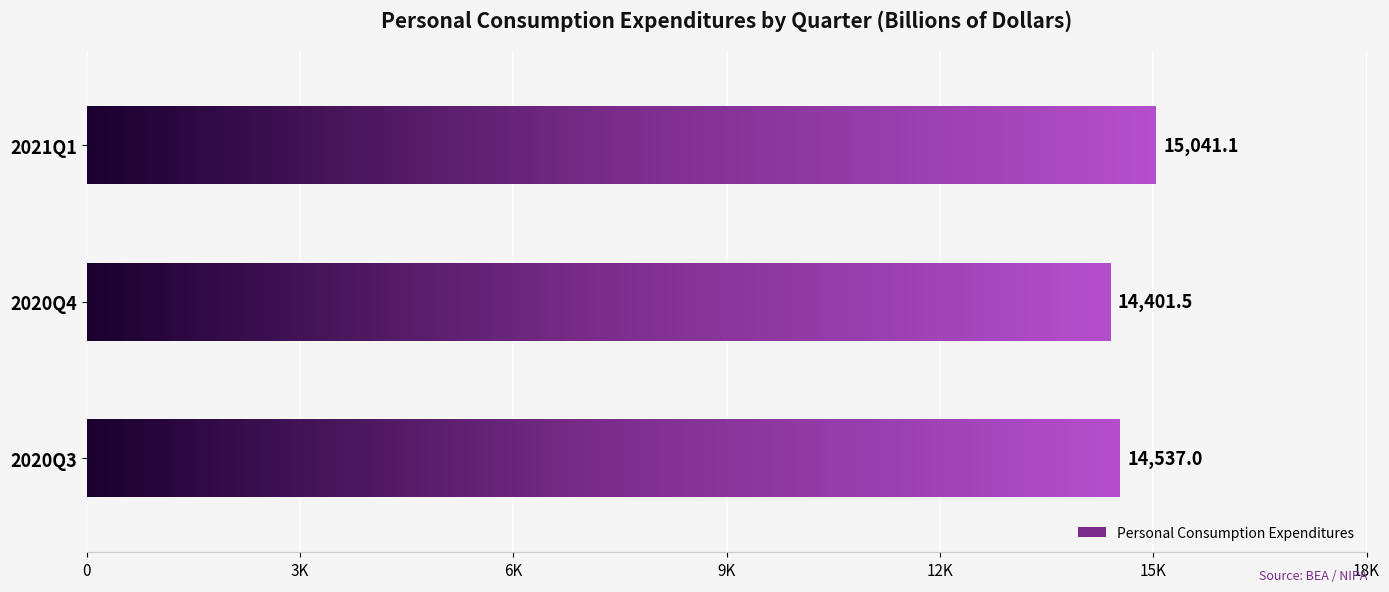

What is the average value?

14659.9